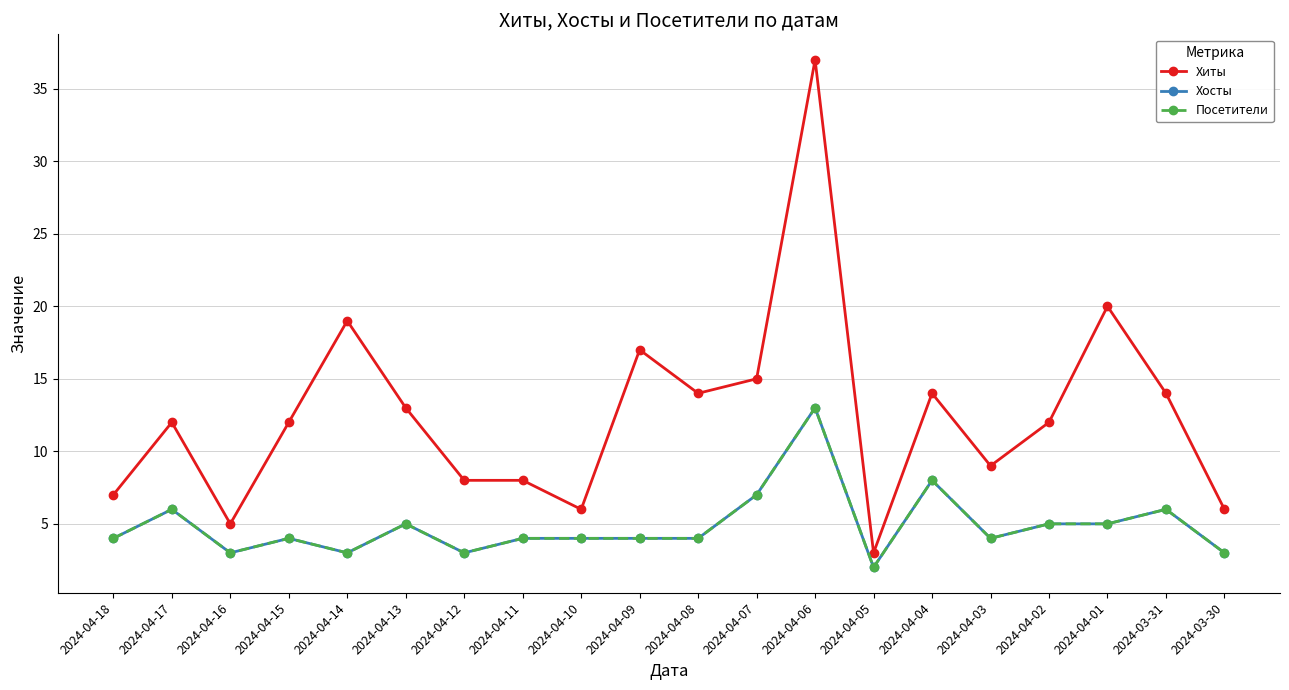

What is the label of the 14th point from the right?

2024-04-12